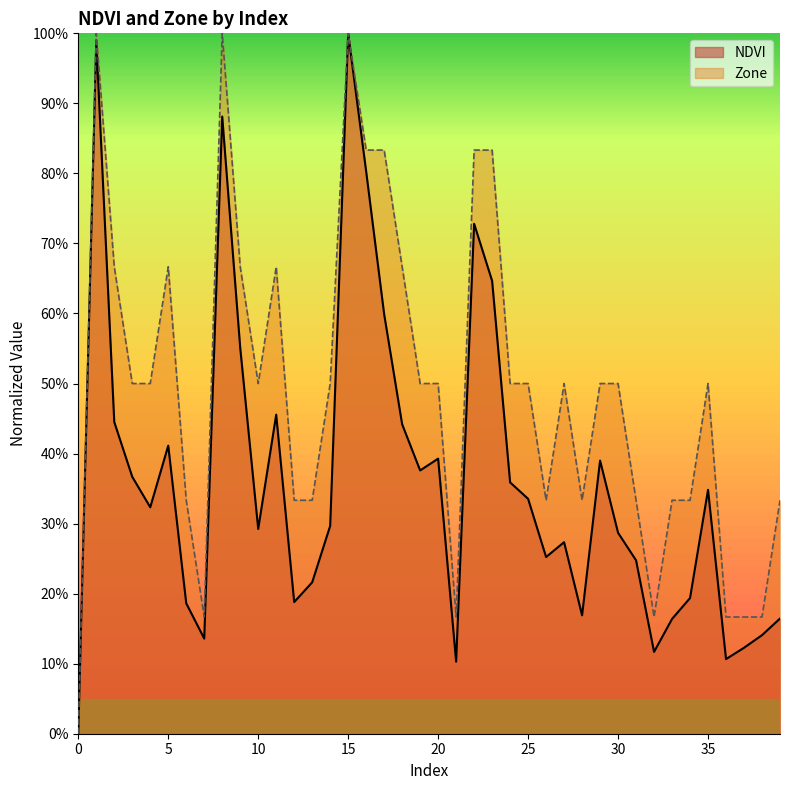

At which label does NDVI reach its peak?

15